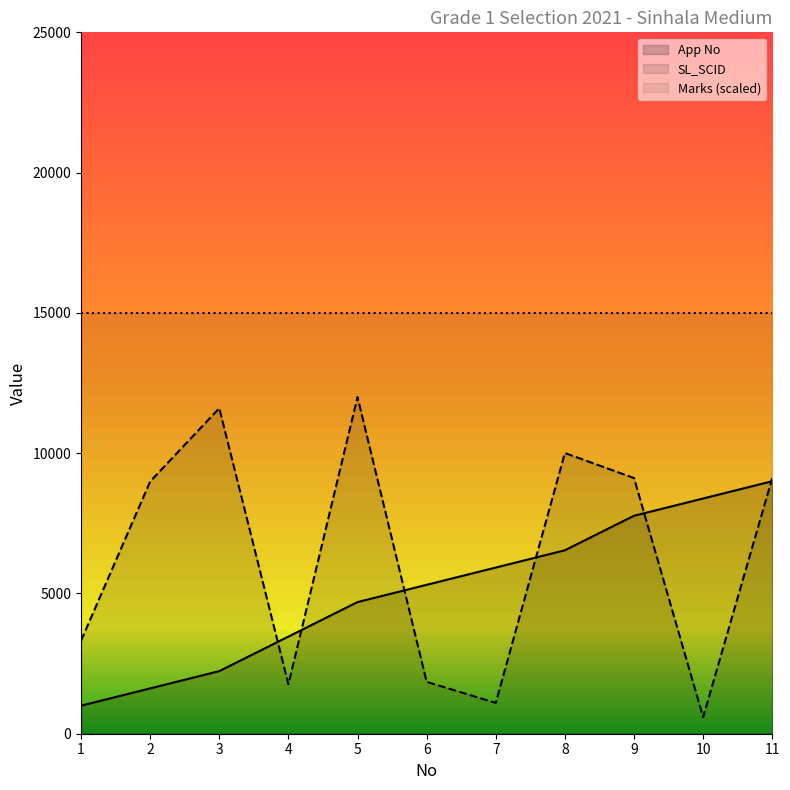

What value does the App No series have at 7?

5923.1